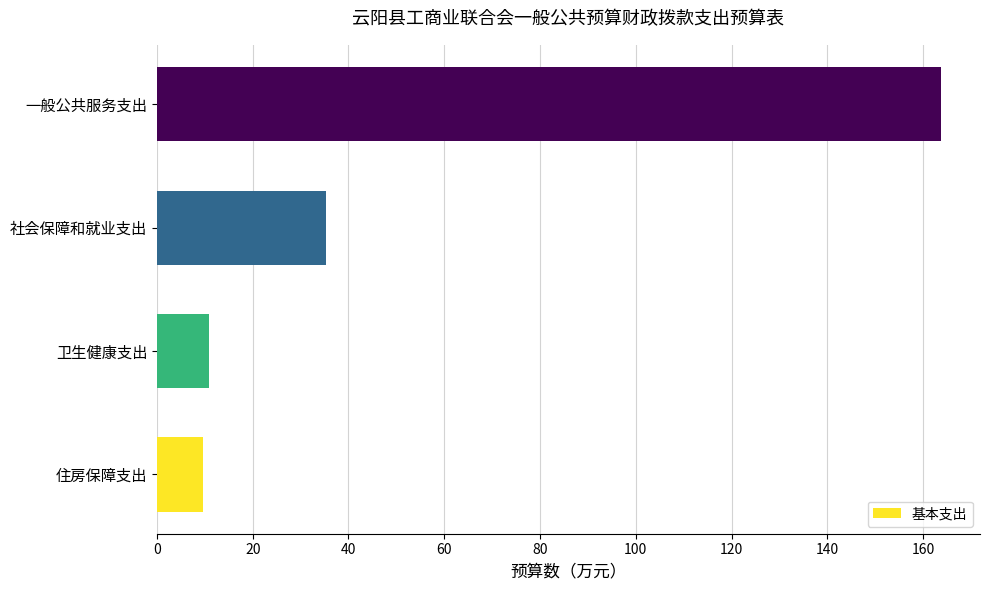

What is the difference between the maximum and minimum values?

154.1